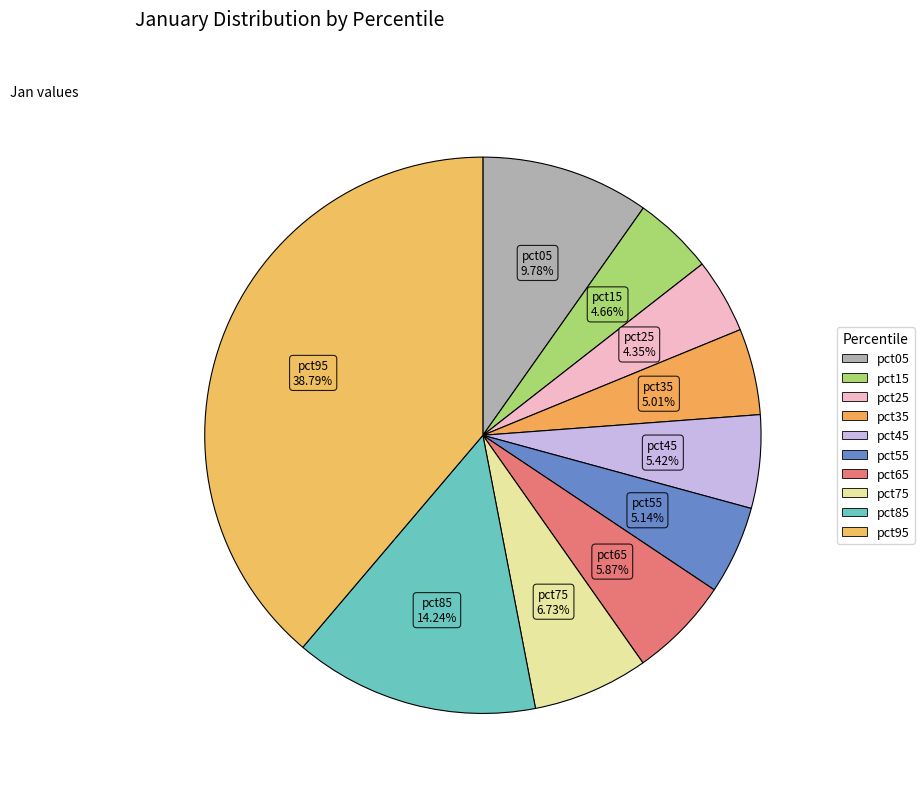

How many slices are in this pie chart?

10